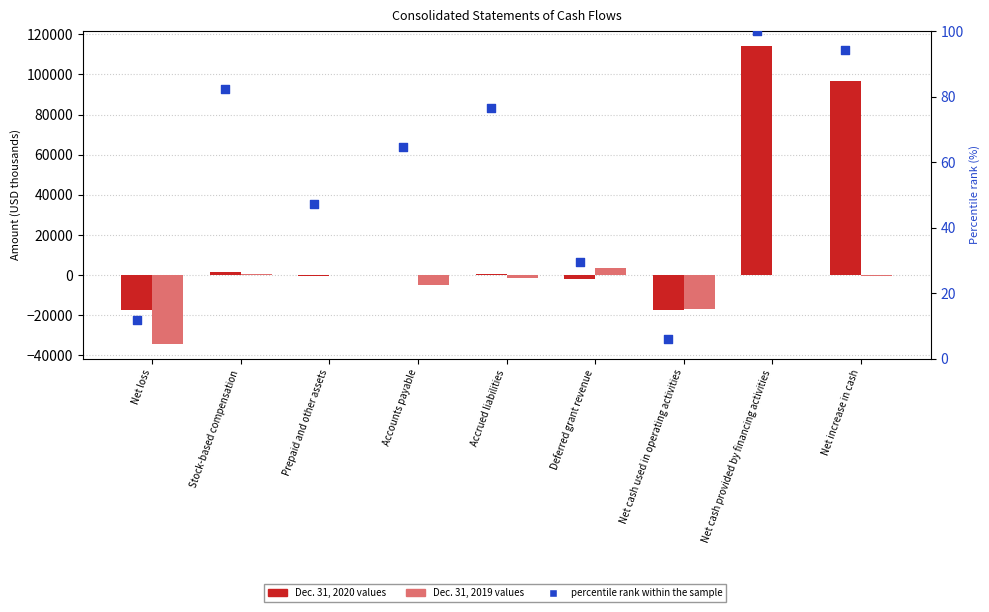

Which series has the largest Y range (max minus min)?

Dec. 31, 2020